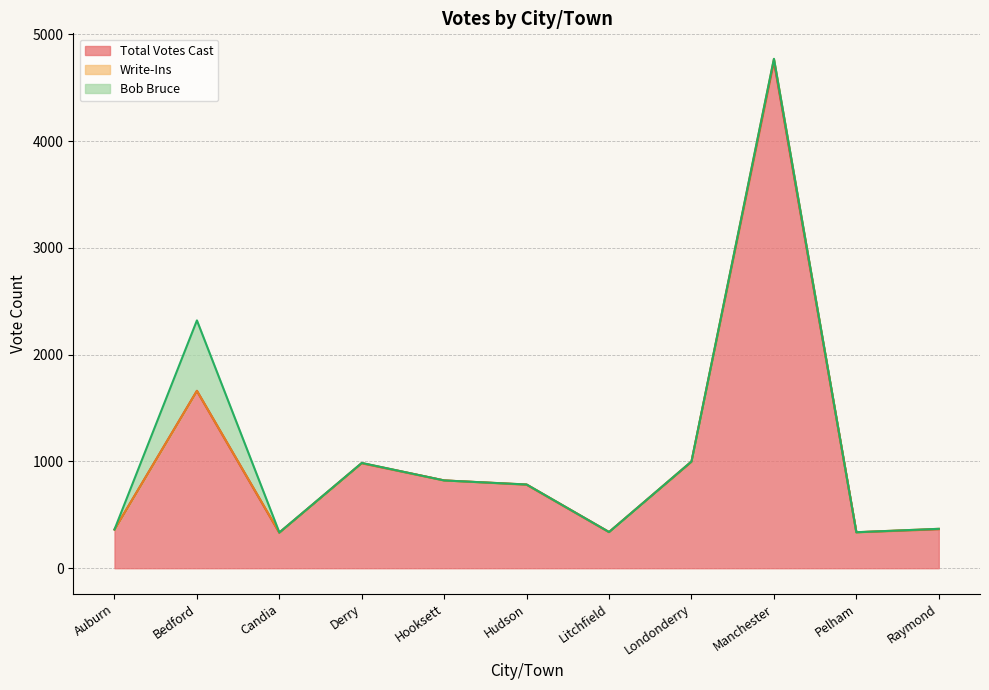

True or false: Total Votes Cast and Bob Bruce cross at least once.

False